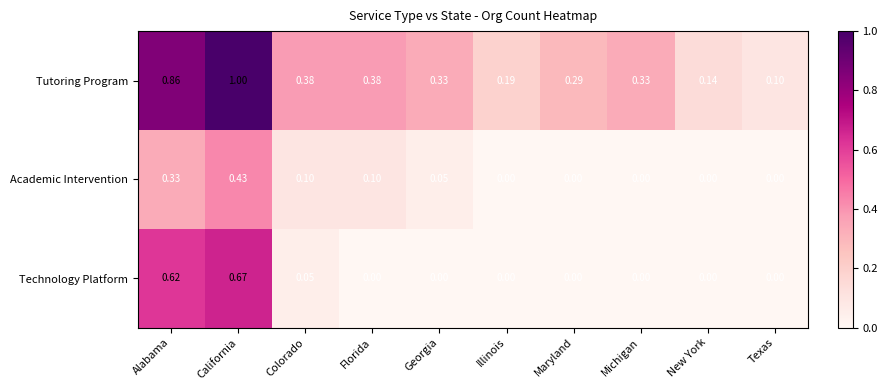

At which label is Tutoring Program closest to 0?

Texas